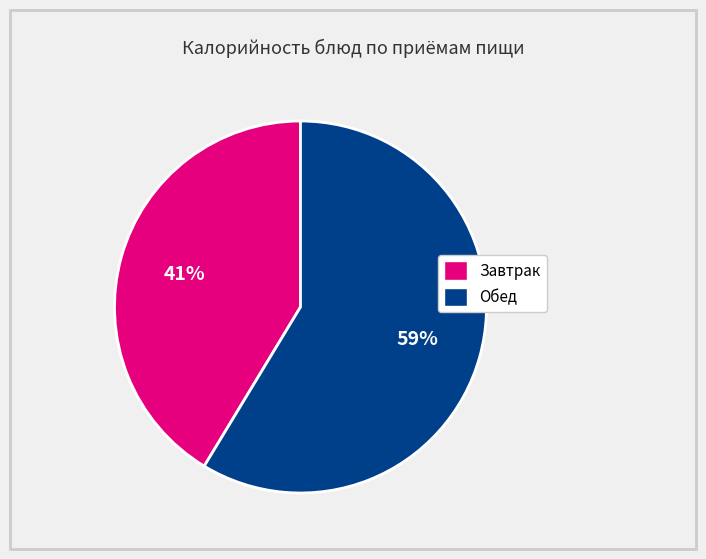

Is there a majority slice in this chart?

Yes